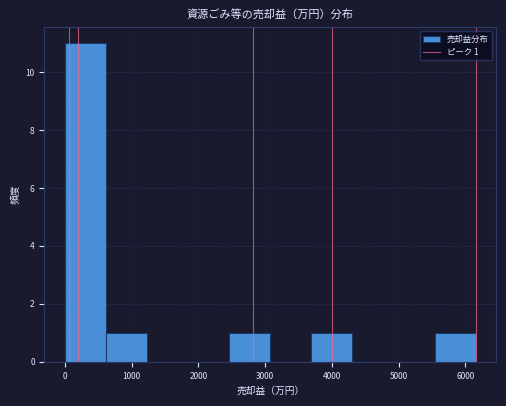

Which range on the x-axis has the tallest bar?

0 to 600